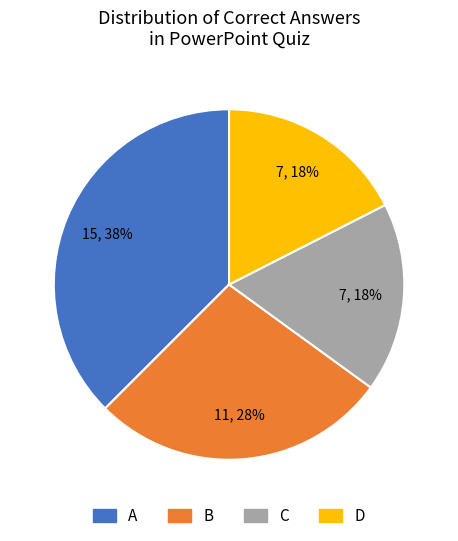

Is there a majority slice in this chart?

No